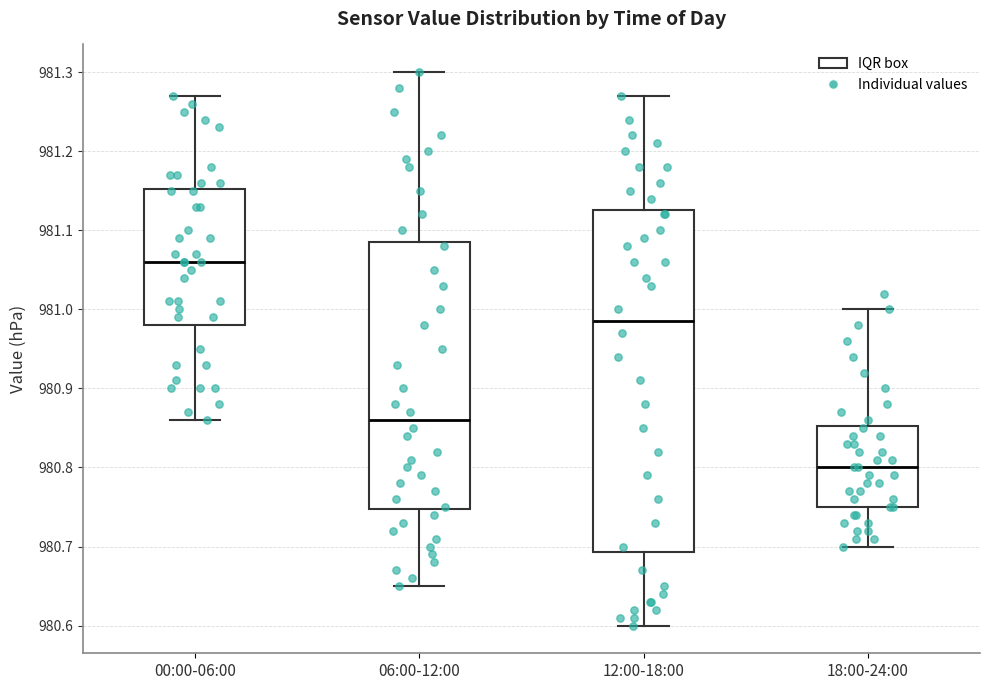

Which box's median line is the highest?

00:00-06:00